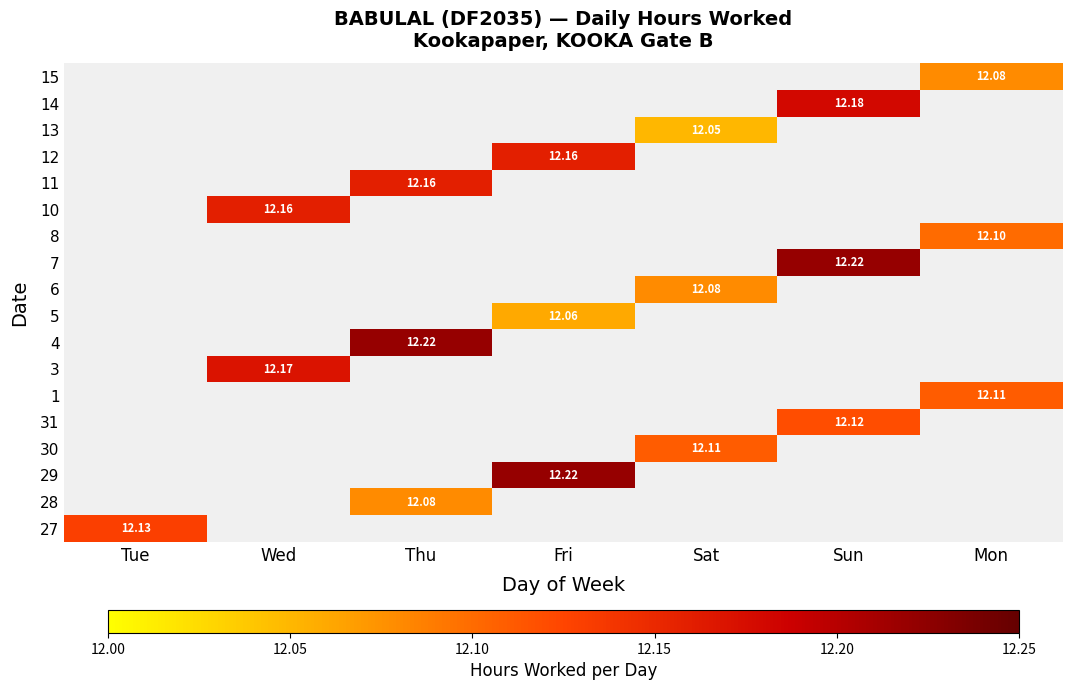

What is the total value across all series at Tue?

12.1